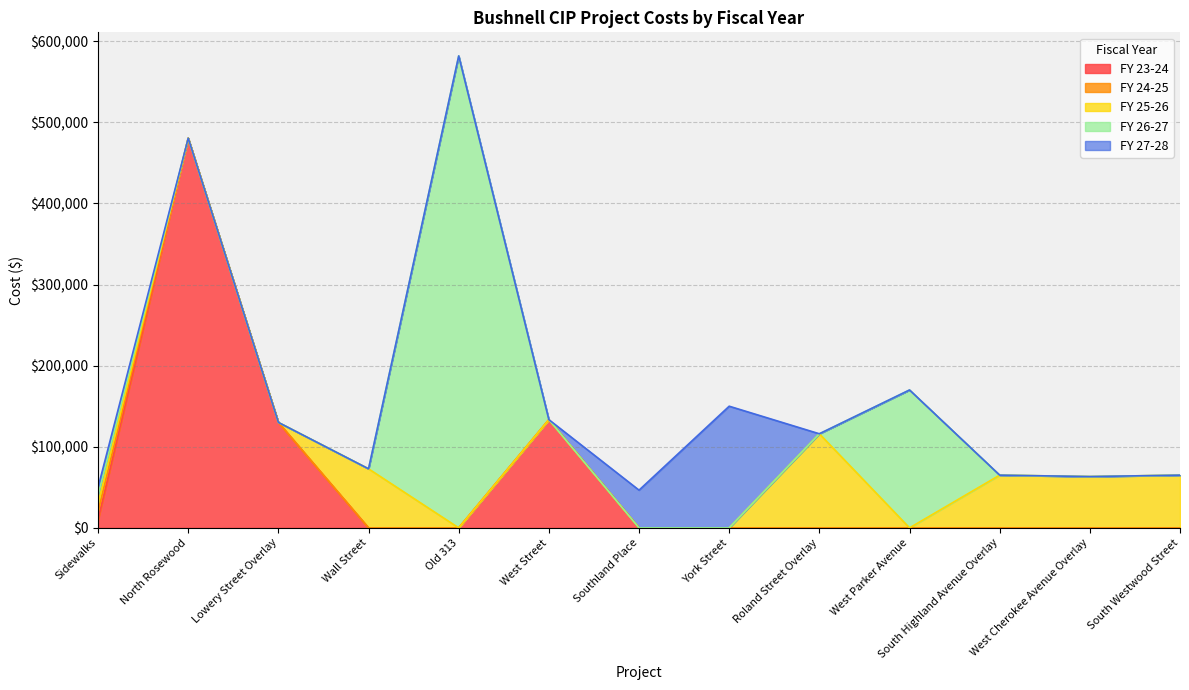

Which series has the largest range (max minus min)?

FY 26-27